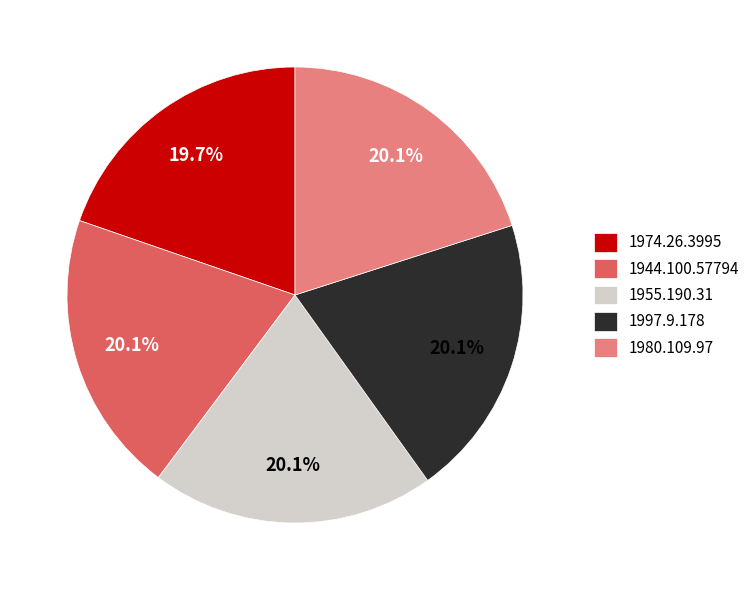

Does 1997.9.178 represent more than half of the total?

No